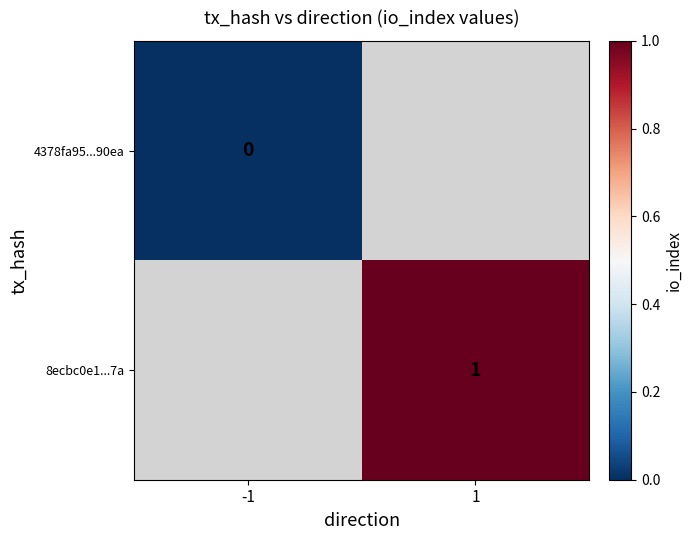

Which series has the largest range (max minus min)?

4378fa95...90ea